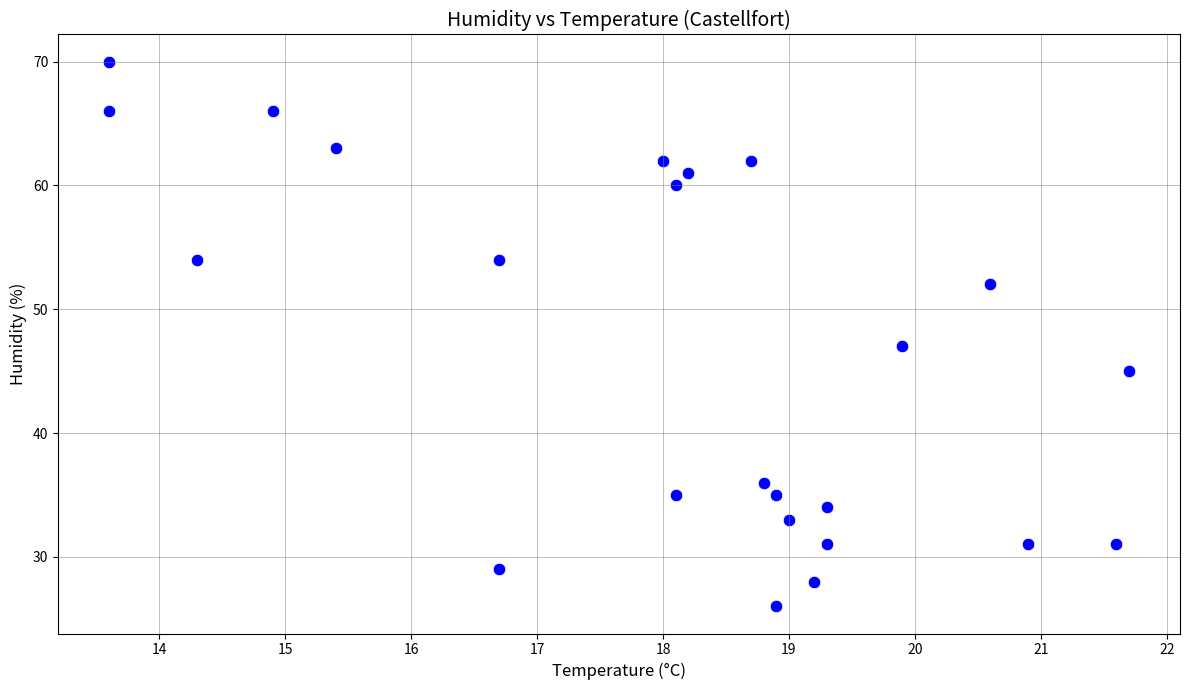

What Y value in the scatter plot is closest to 48?

47